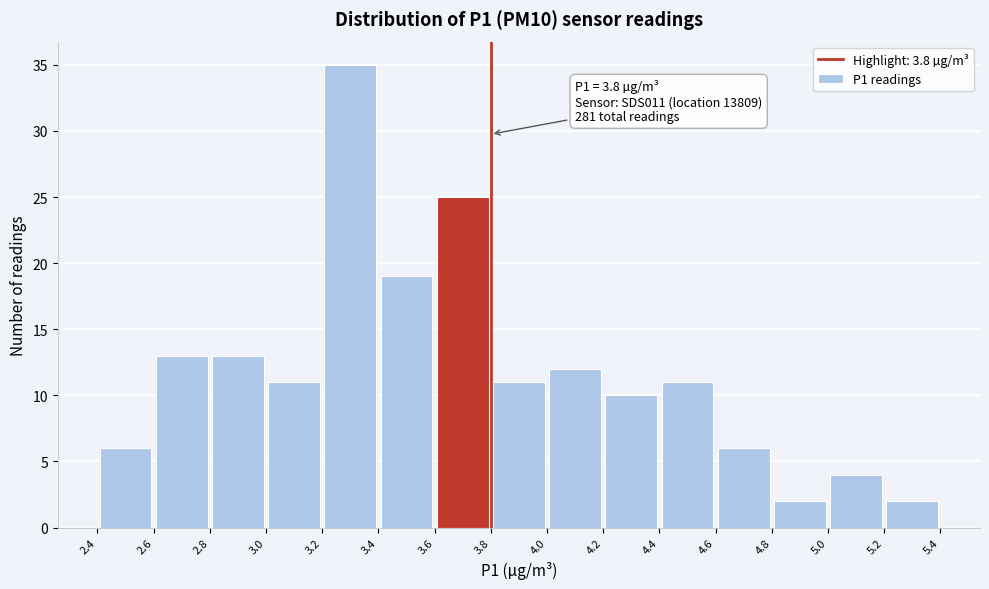

Which range on the x-axis has the tallest bar?

3.2 to 3.4